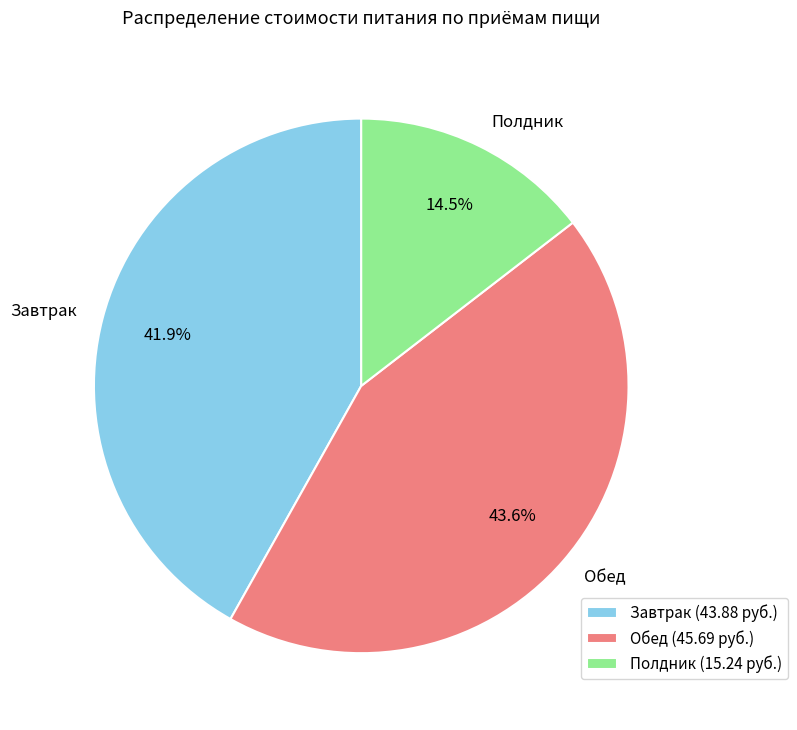

Which slice is the smallest?

Полдник